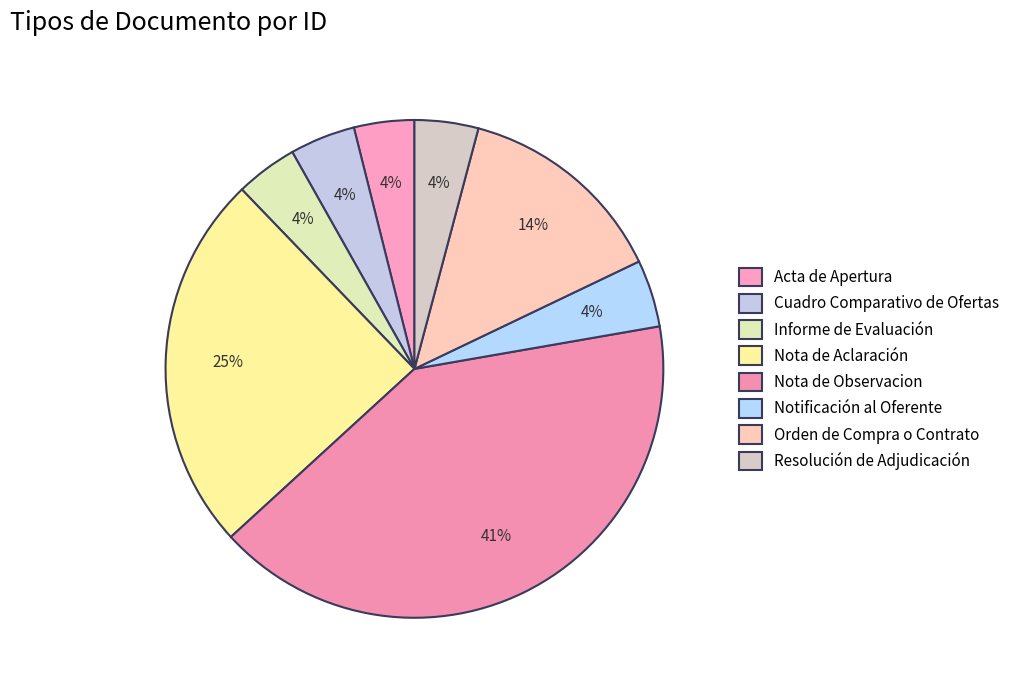

Count the number of slices in the pie.

8